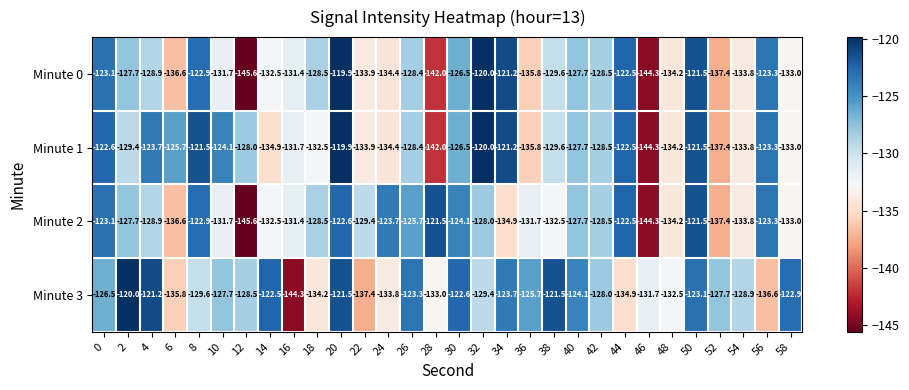

At how many categories does at least one series exceed -136?

30